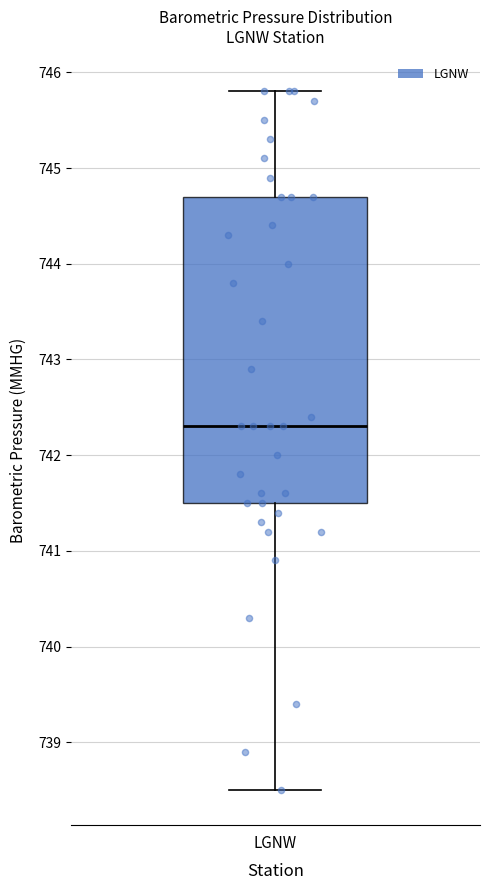

Read this box plot against the y-axis: the position of the median line, the range covered by the box, and the ends of both whiskers. The values are not printed on the chart, so give them approximately, as read against the axis.

median 742.3, box 741.5 to 744.7, whiskers 738.5 to 745.8